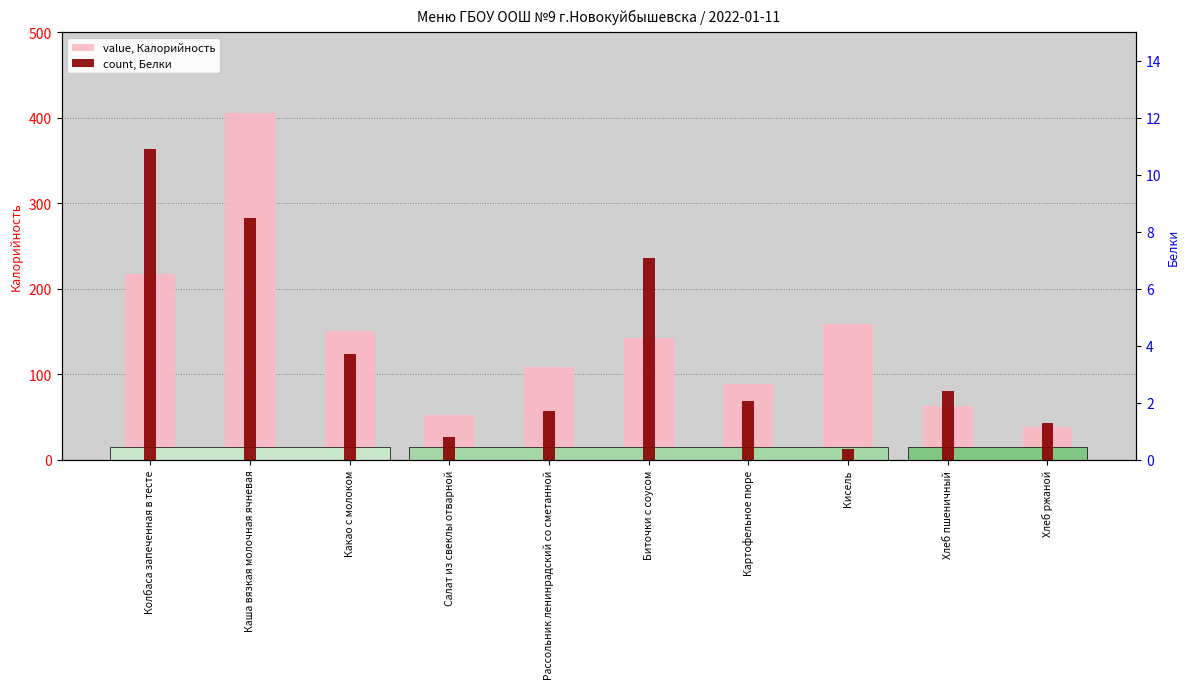

Where is value, Калорийность nearest to the value 222?

Колбаса запеченная в тесте